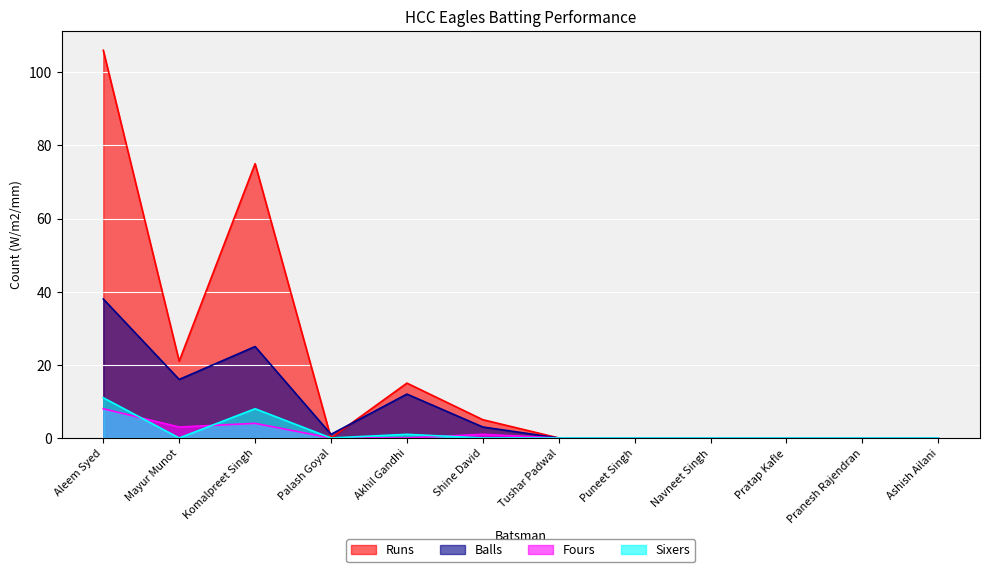

How many interior local valleys does the Fours series have?

1